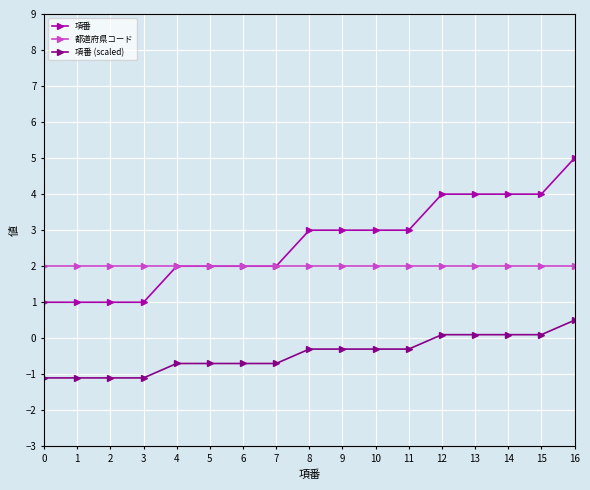

Rank the series by their average value, from lowest to highest.

項番 (scaled), 都道府県コード, 項番